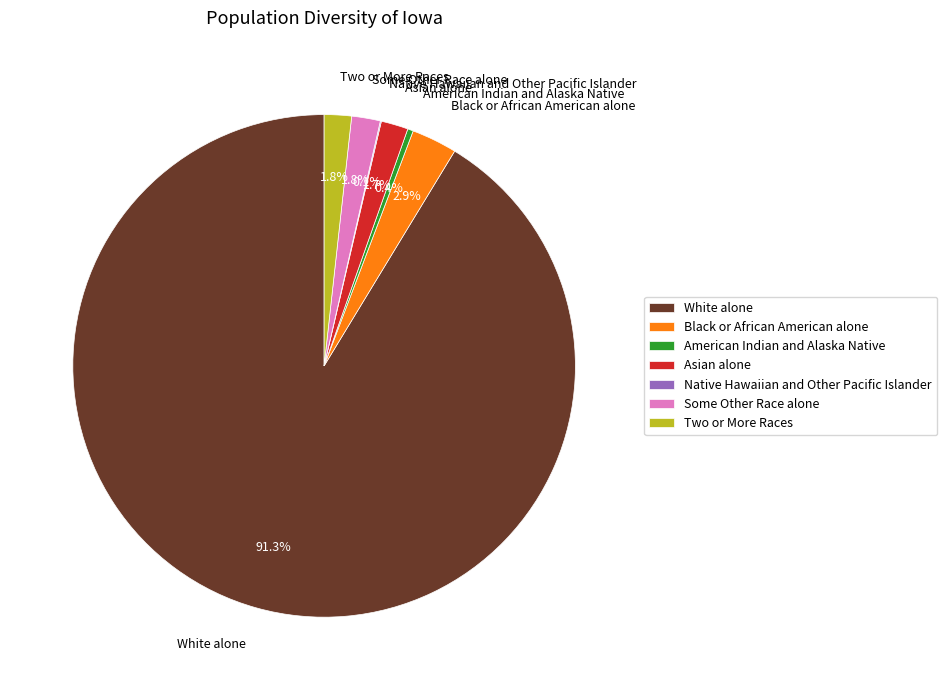

Which category has the biggest portion of the pie?

White alone